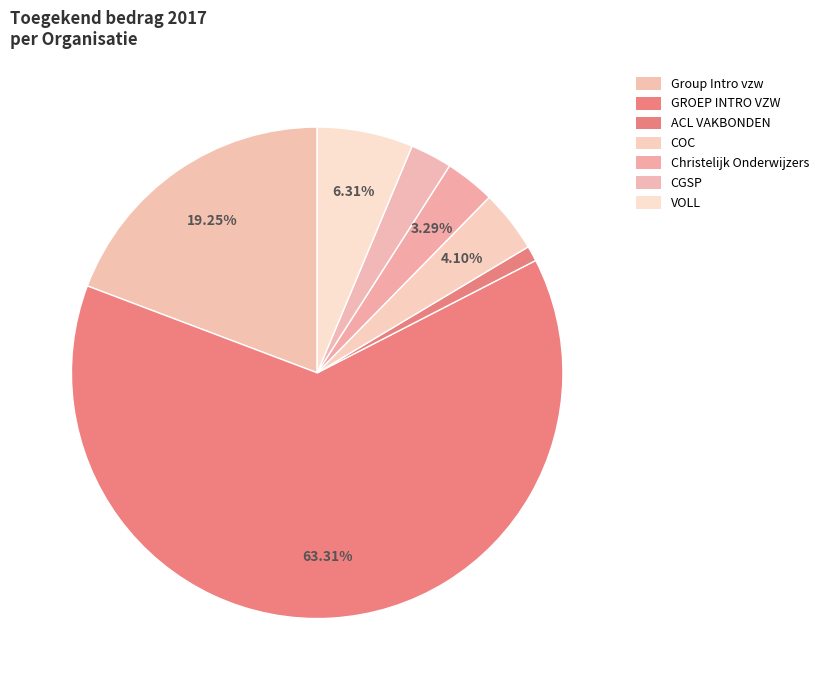

Count the number of slices in the pie.

7